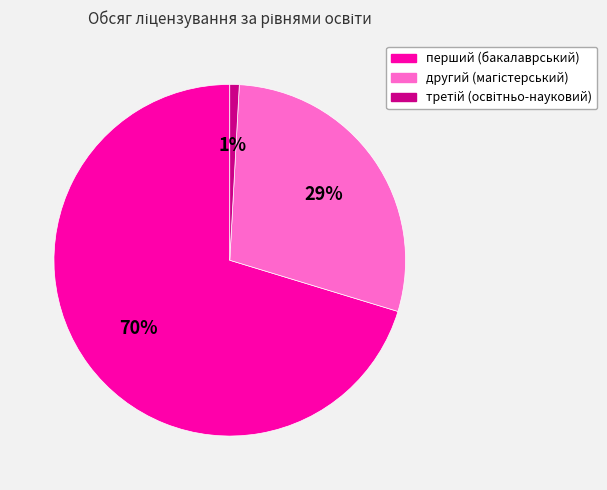

Does any single category account for the majority?

Yes